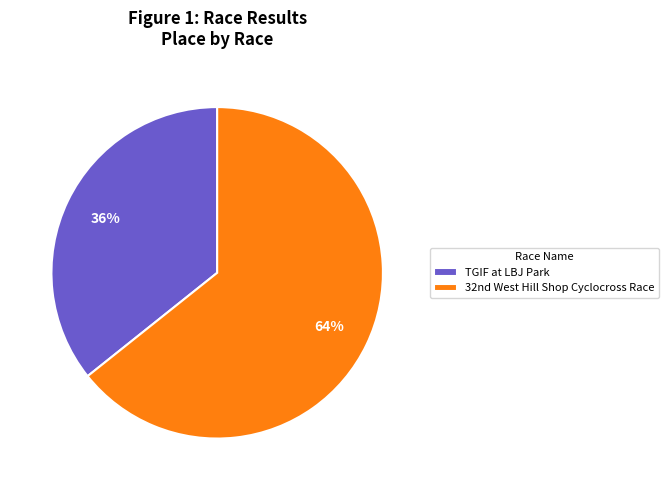

Rank the categories by value from lowest to highest.

TGIF at LBJ Park, 32nd West Hill Shop Cyclocross Race